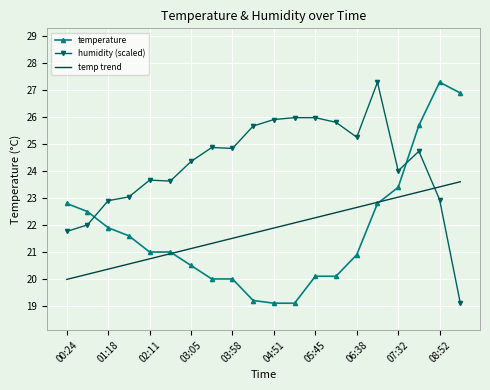

What is the maximum value for temp trend?

23.6